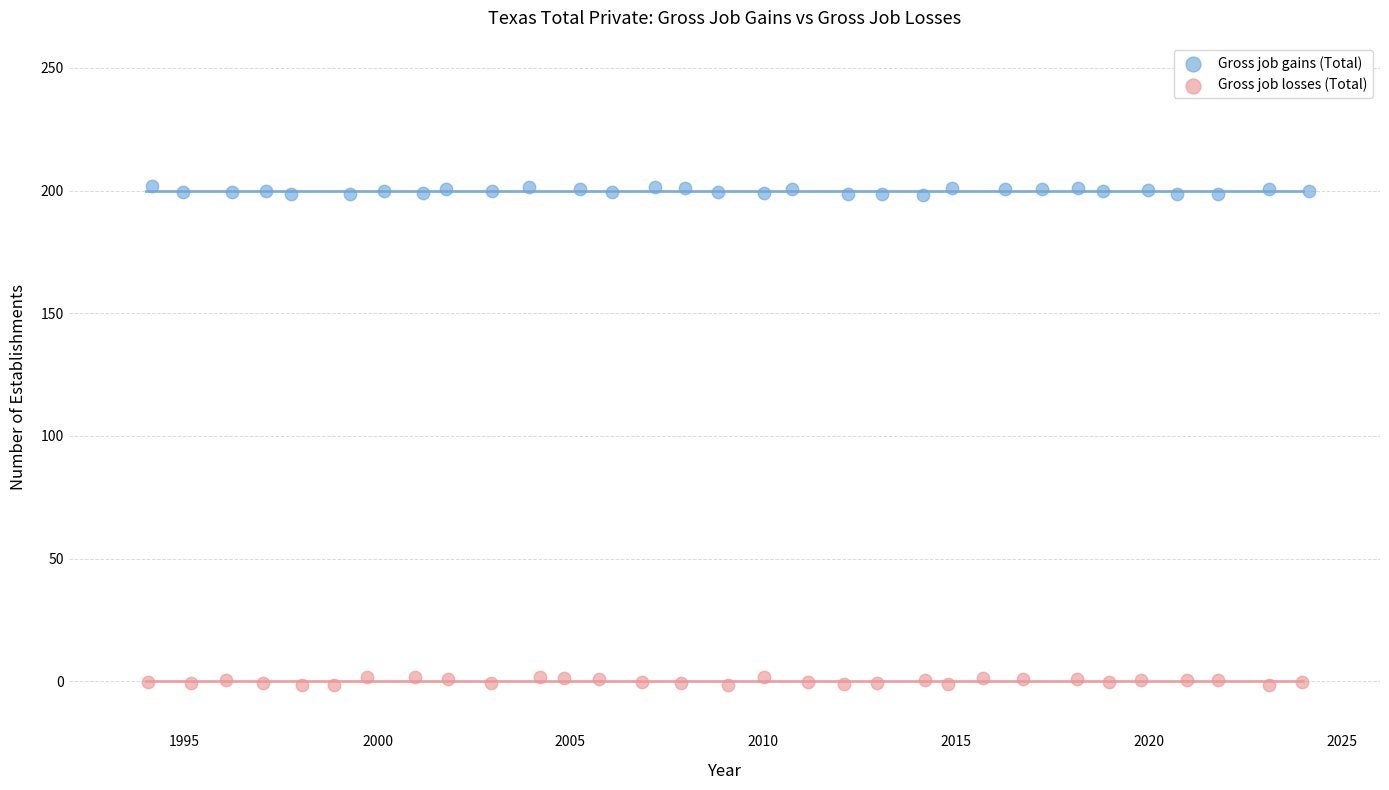

Which series reaches the minimum Y coordinate?

Gross job losses (Total)